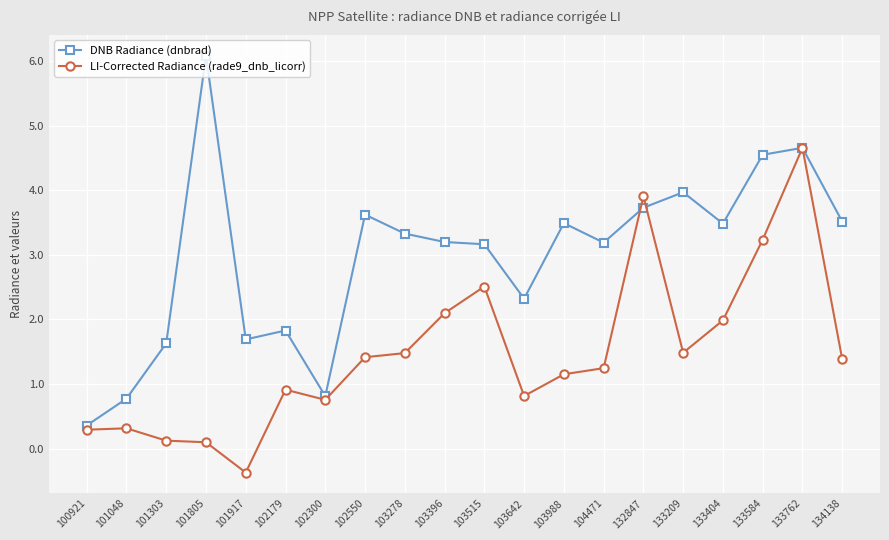

Reading left to right, extract all data points from this chart.

DNB Radiance (dnbrad): 100921=0.4	101048=0.8	101303=1.6	101805=6.1	101917=1.7	102179=1.8	102300=0.8	102550=3.6	103278=3.3	103396=3.2	103515=3.2	103642=2.3	103988=3.5	104471=3.2	132847=3.7	133209=4.0	133404=3.5	133584=4.5	133762=4.7	134138=3.5
LI-Corrected Radiance (rade9_dnb_licorr): 100921=0.3	101048=0.3	101303=0.1	101805=0.1	101917=-0.4	102179=0.9	102300=0.8	102550=1.4	103278=1.5	103396=2.1	103515=2.5	103642=0.8	103988=1.2	104471=1.2	132847=3.9	133209=1.5	133404=2.0	133584=3.2	133762=4.7	134138=1.4